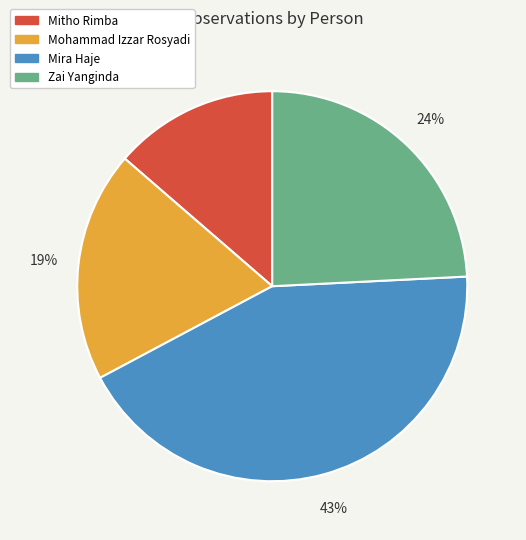

The Mitho Rimba slice represents 14% of the pie. True or false?

True